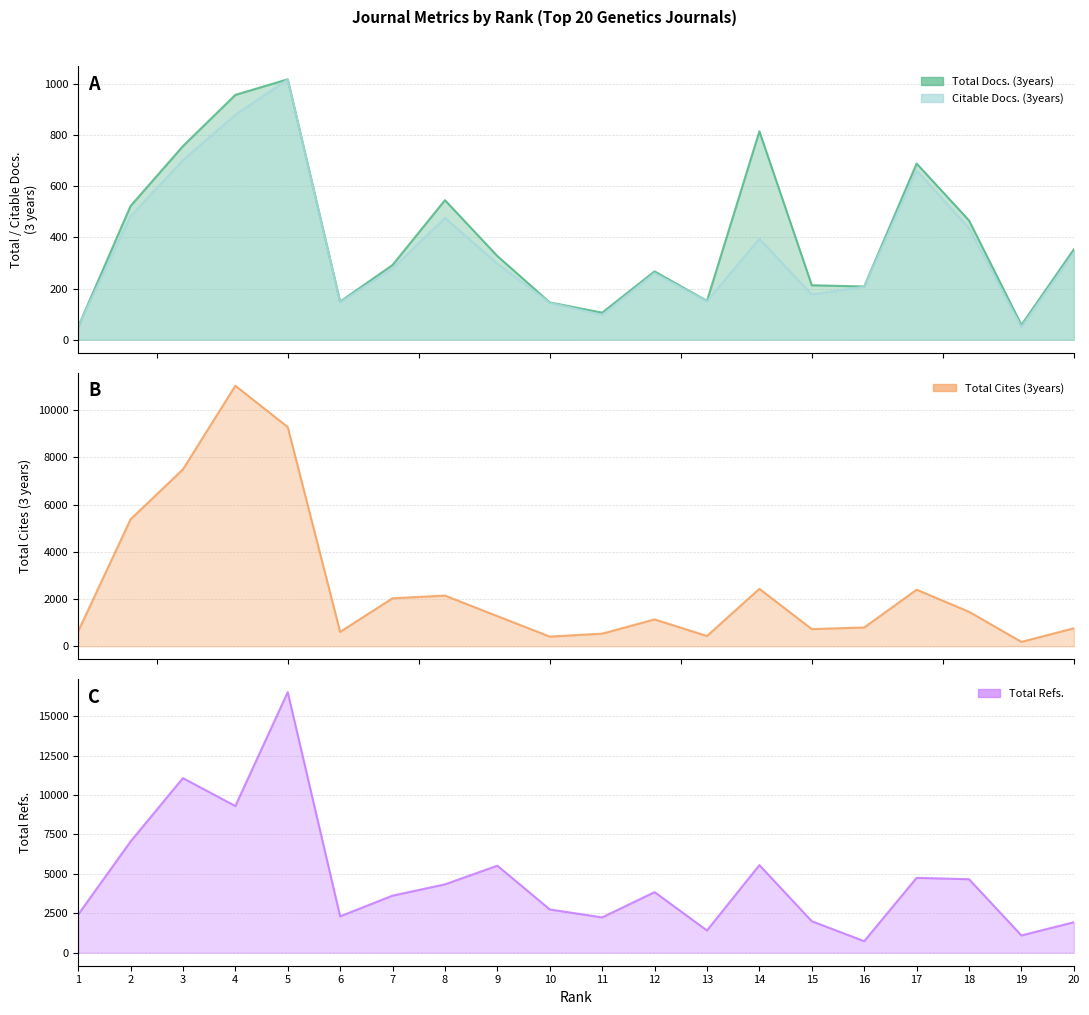

At which category is the sum across all series the highest?

5